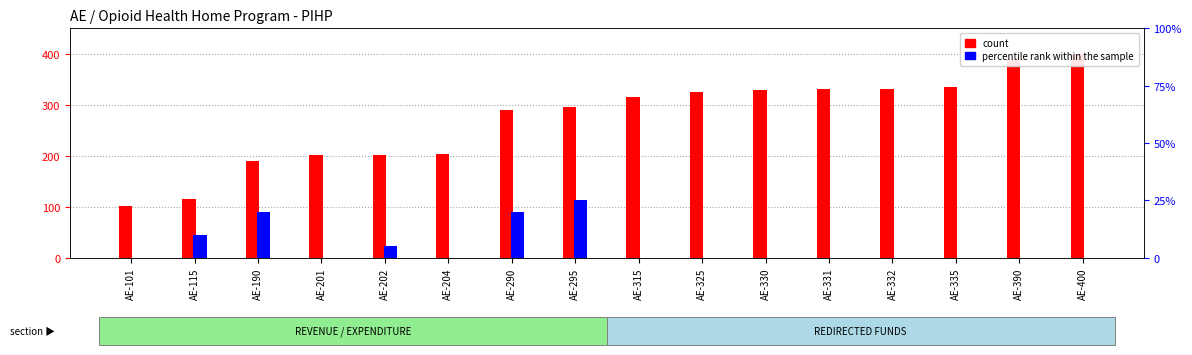

What is the approximate value of percentile rank within the sample at AE-190?

20